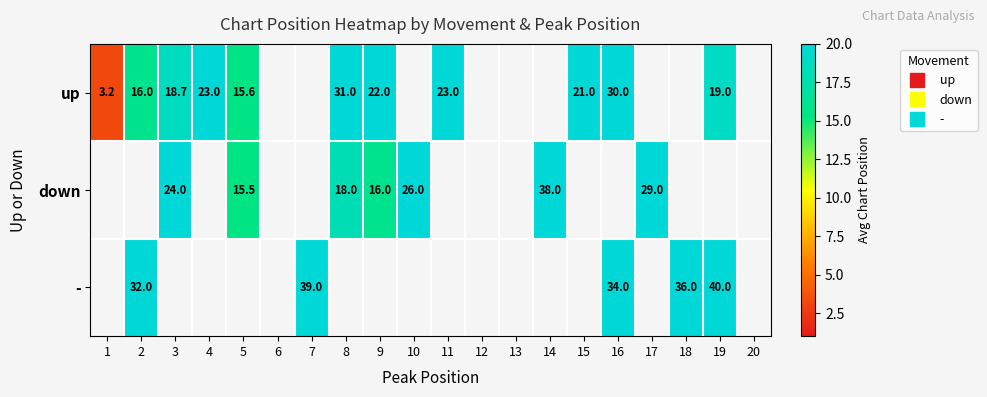

At which label does up reach its minimum?

1